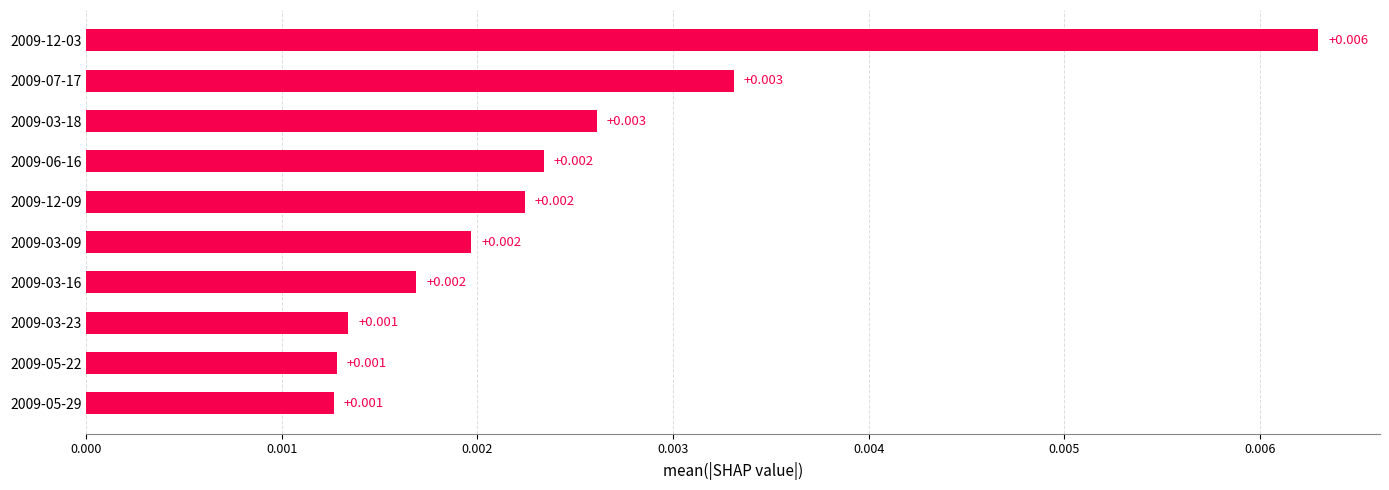

How many categories are shown in the chart?

10